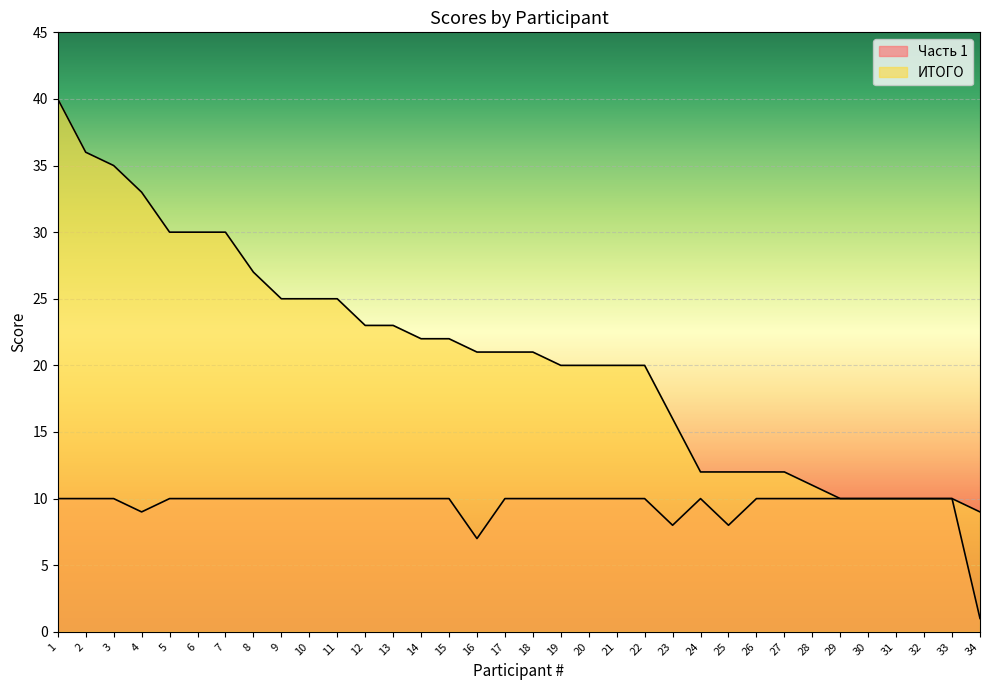

What is the difference between the highest and lowest values at 16?

14